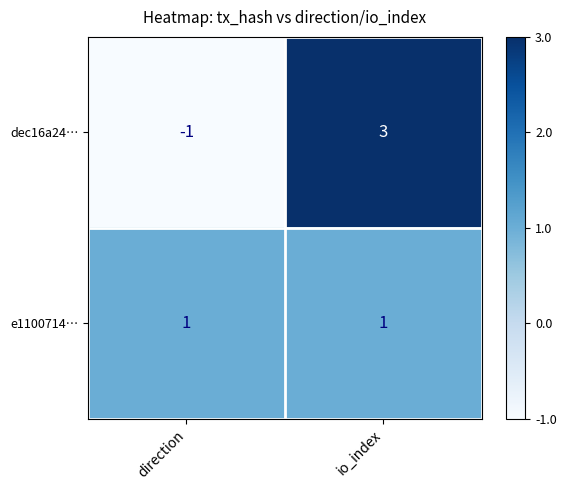

At which category is the sum across all series the highest?

io_index